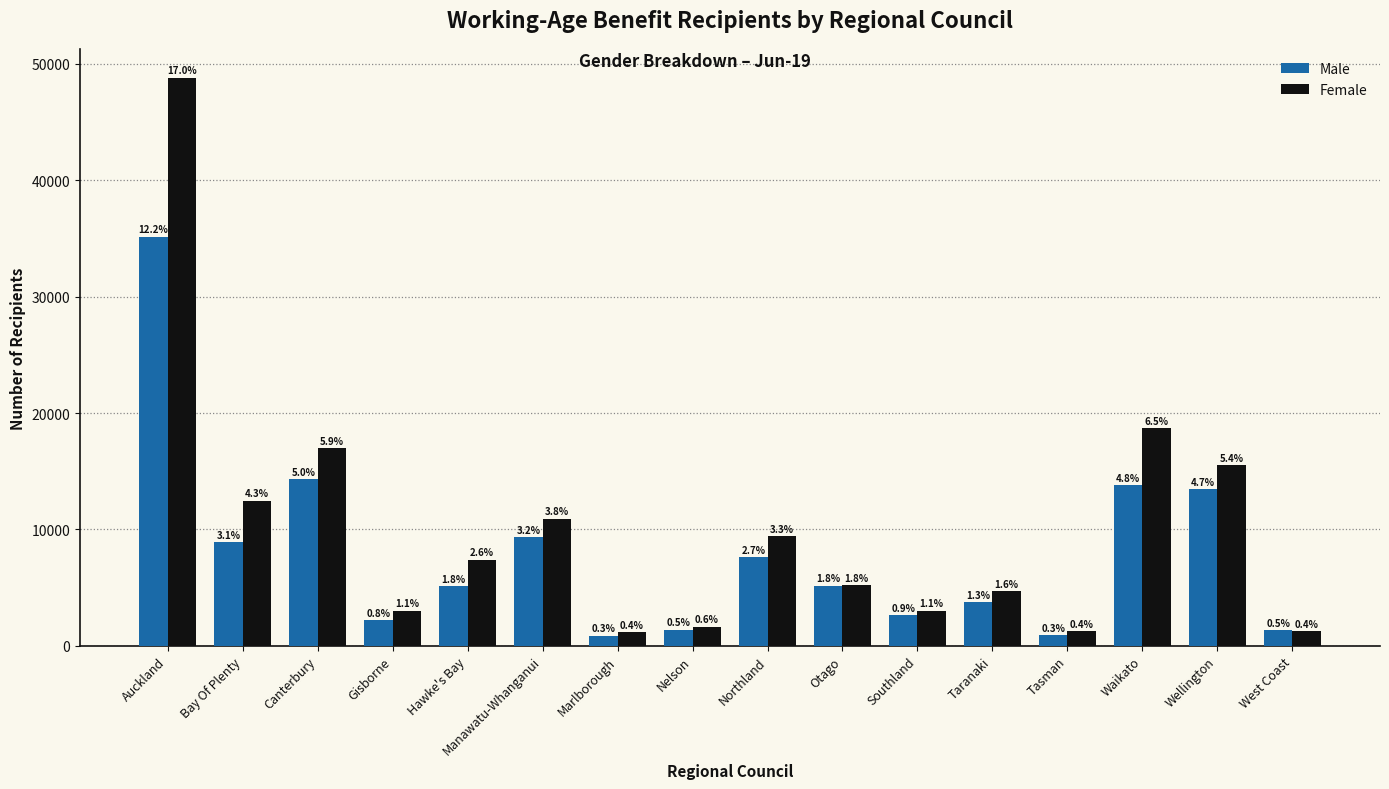

Rank the series at Marlborough from highest to lowest value.

Female, Male